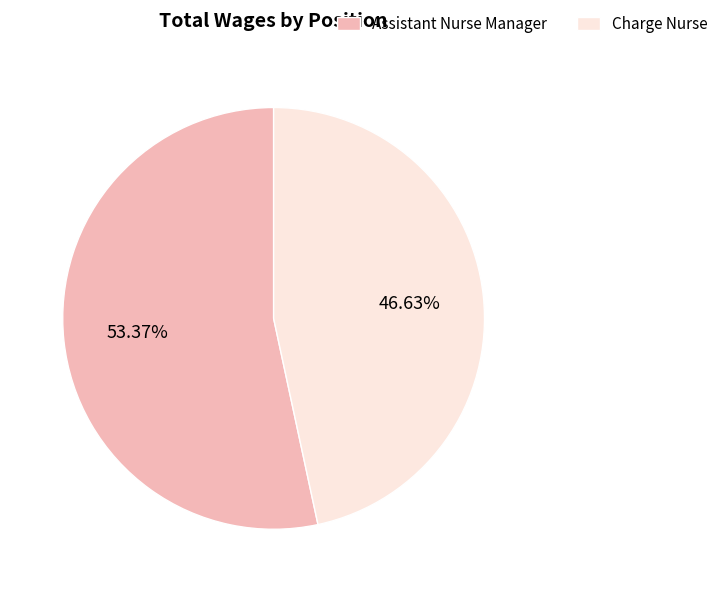

Rank the categories by value from lowest to highest.

Charge Nurse, Assistant Nurse Manager